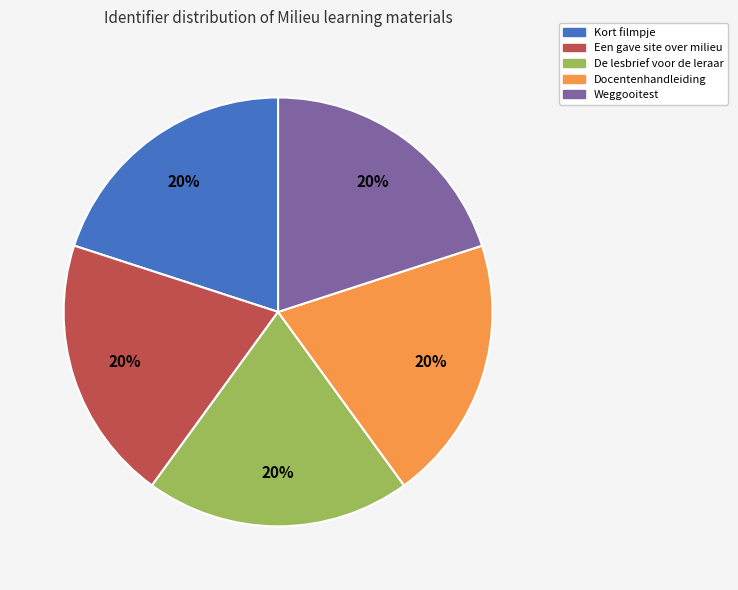

To the nearest percent, what portion does Kort filmpje represent?

20%